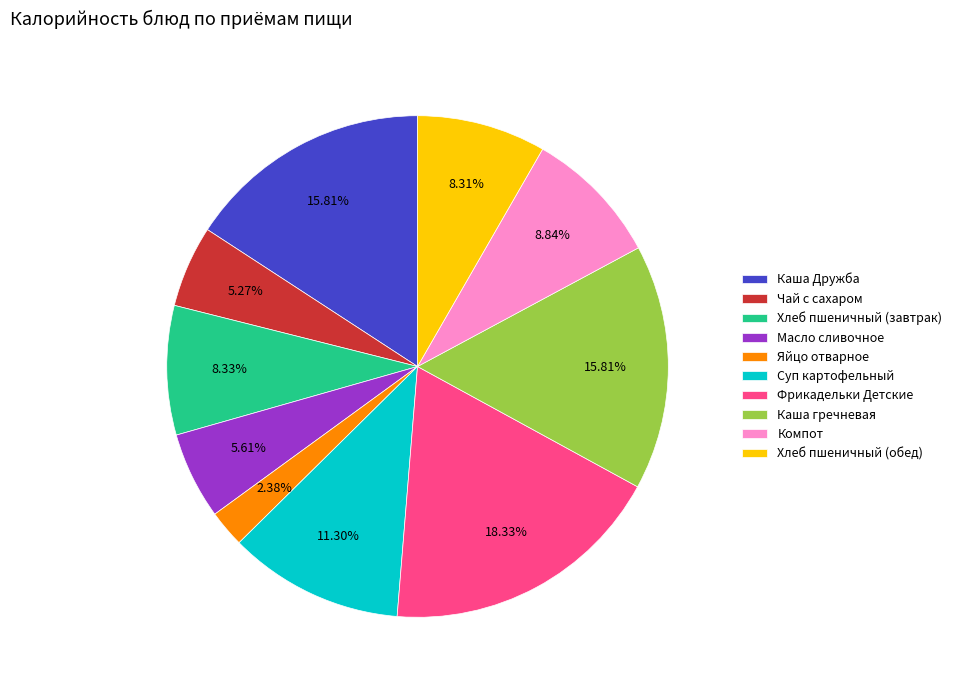

How many segments does this pie chart have?

10